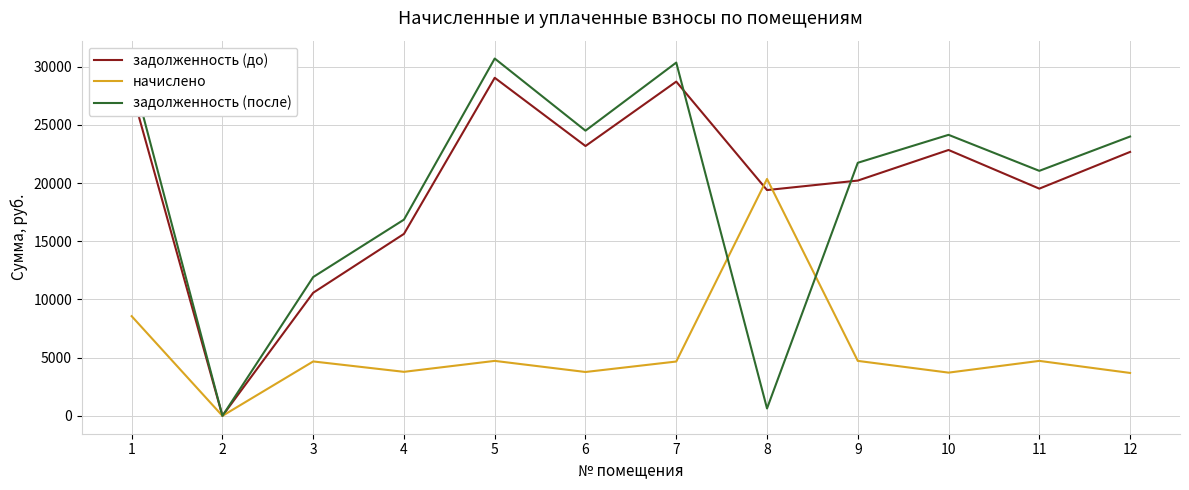

List the series in order of their peak value, lowest first.

начислено, задолженность (до), задолженность (после)